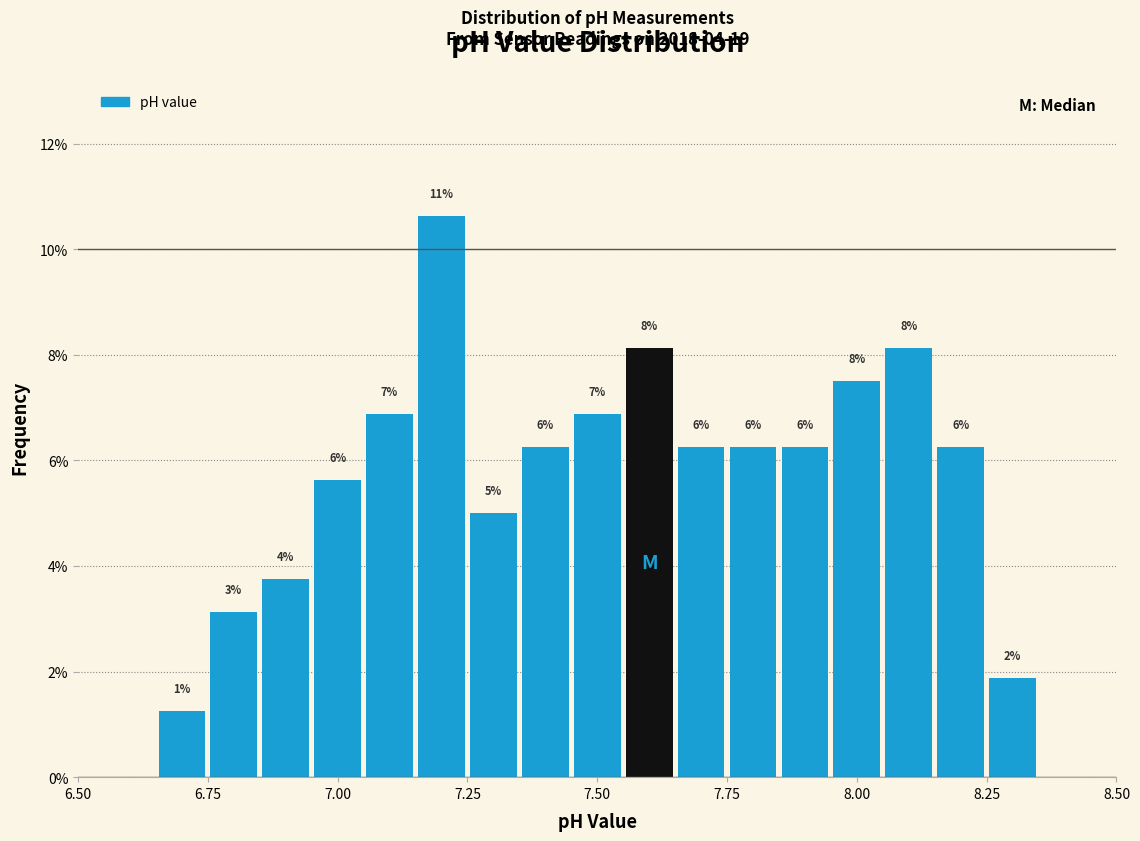

Read against the x-axis, roughly where is the centre of the tallest bar?

7.20